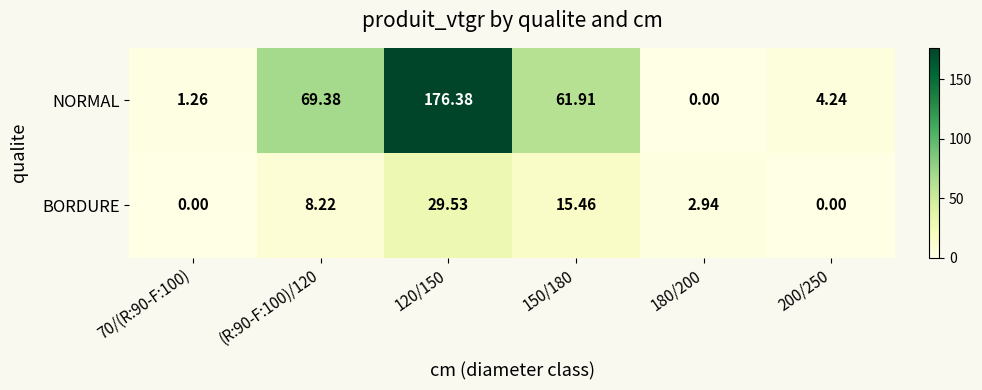

Which series has the largest range (max minus min)?

NORMAL